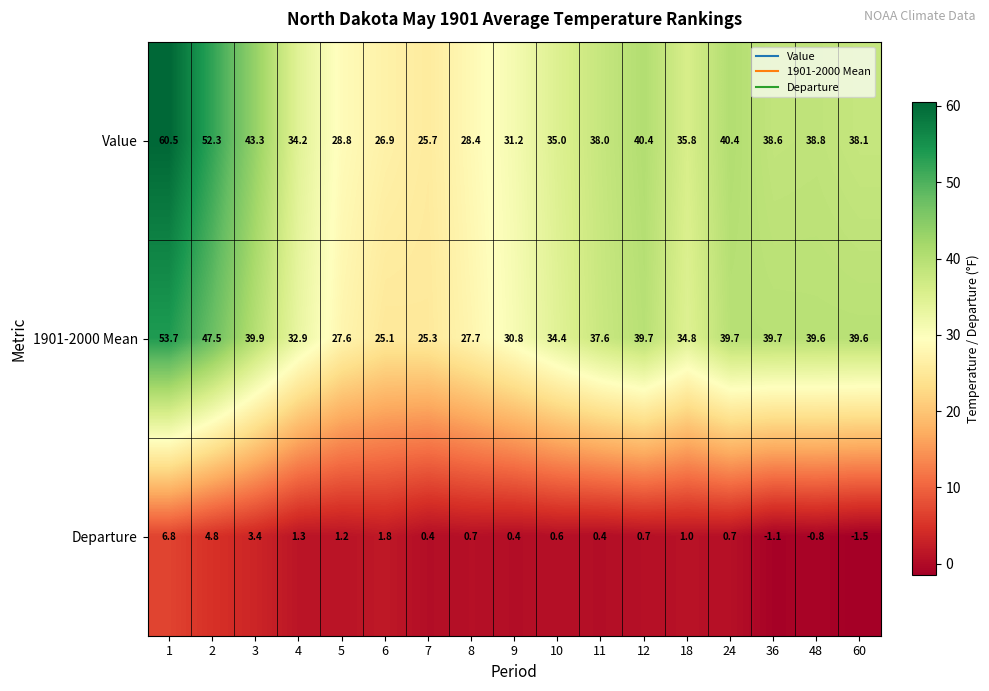

How many values in Departure are above zero?

14